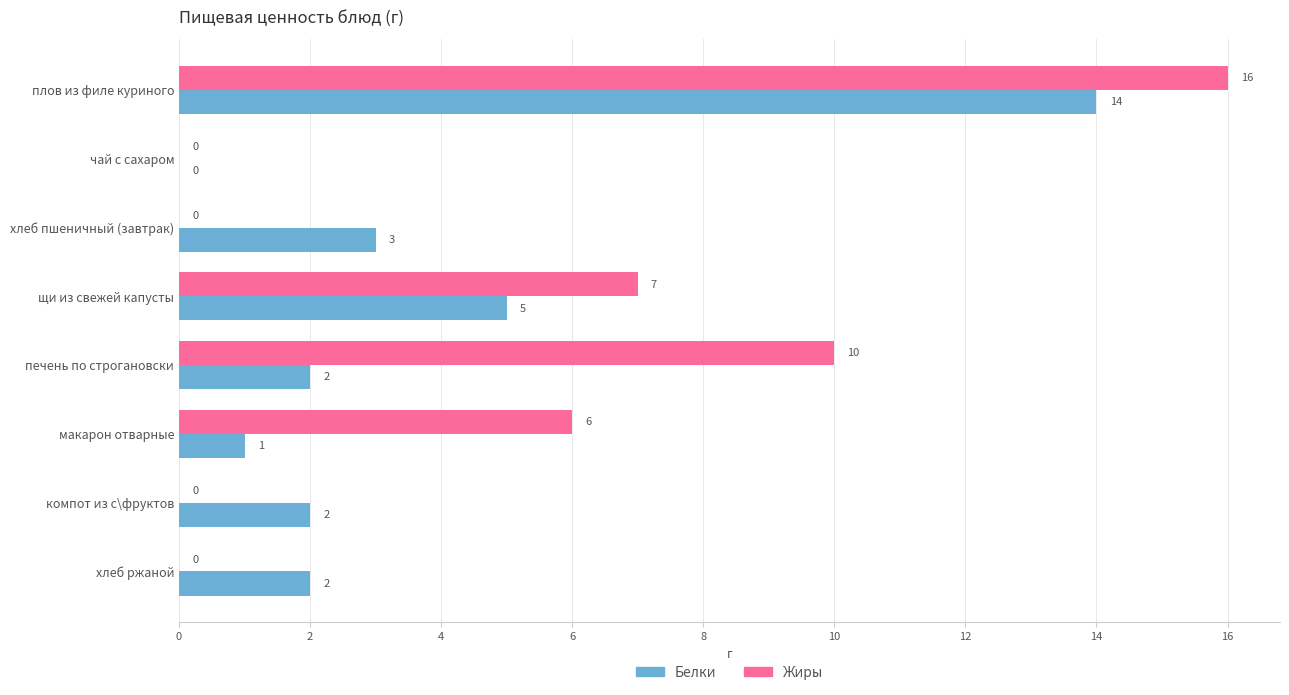

Where is Жиры nearest to the value 8?

щи из свежей капусты